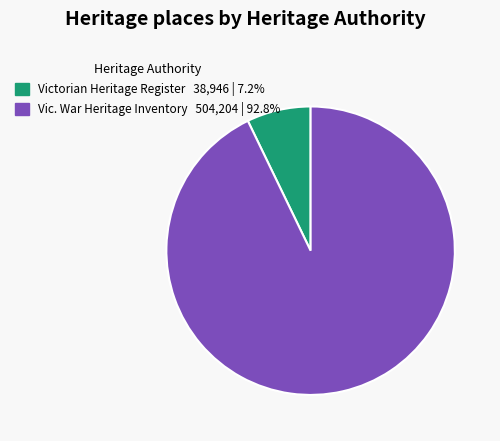

Is there a majority slice in this chart?

Yes